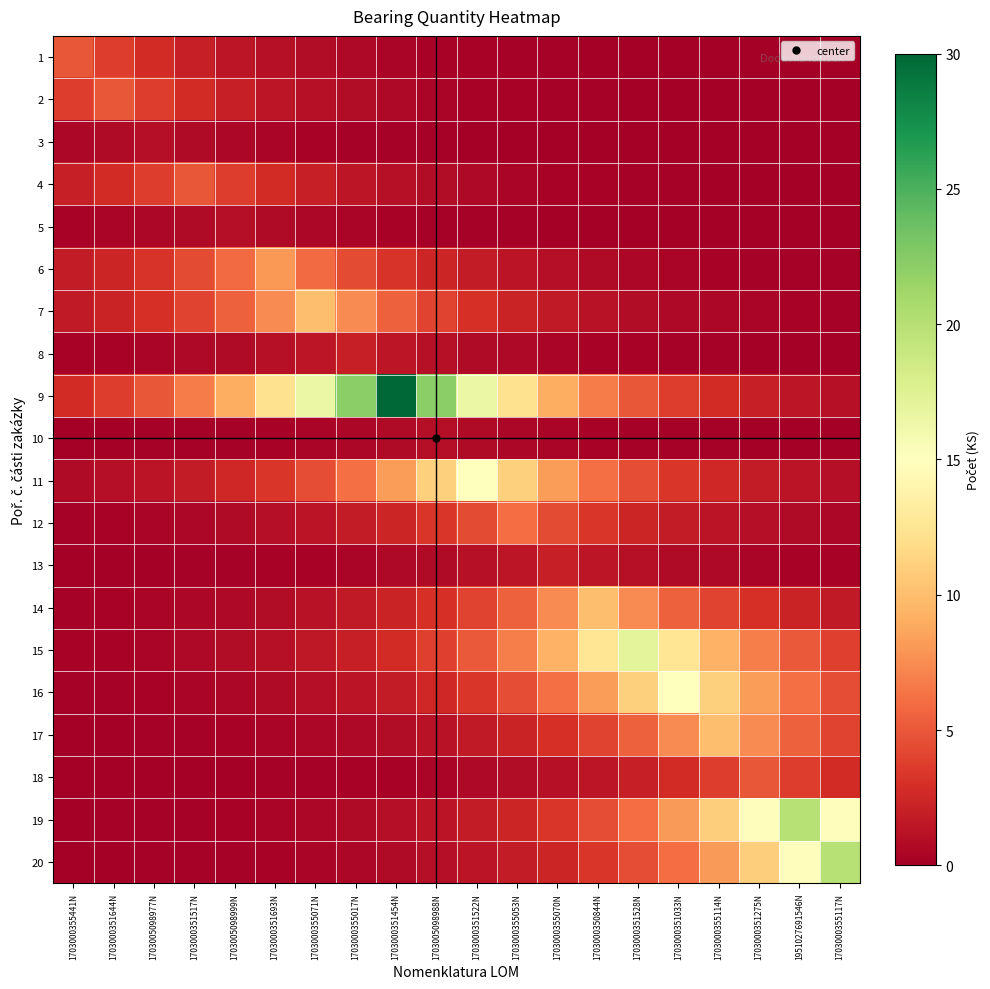

At which category does the chart reach its minimum across all series?

1703000355117N